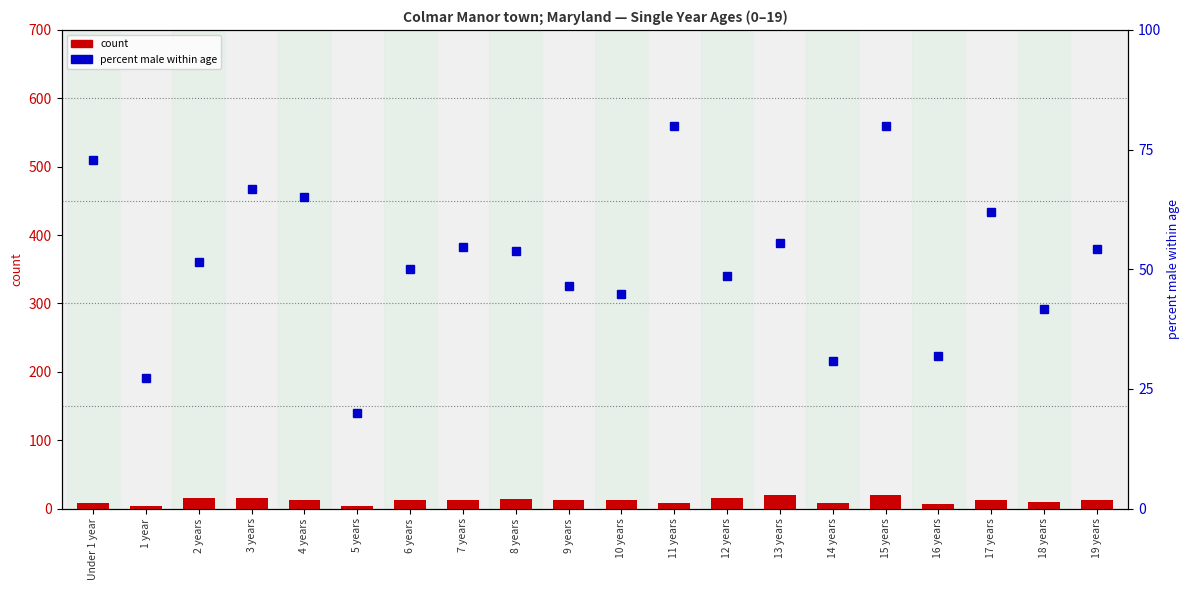

Which series has the largest total across all categories?

percent male within age